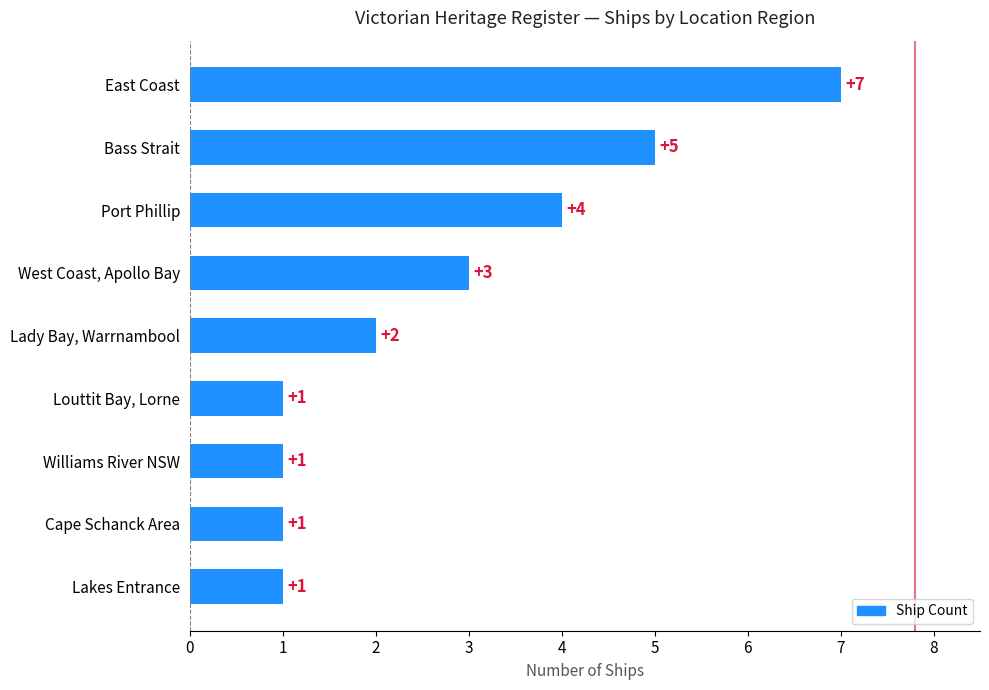

Count the values in the range 1 to 4.

7